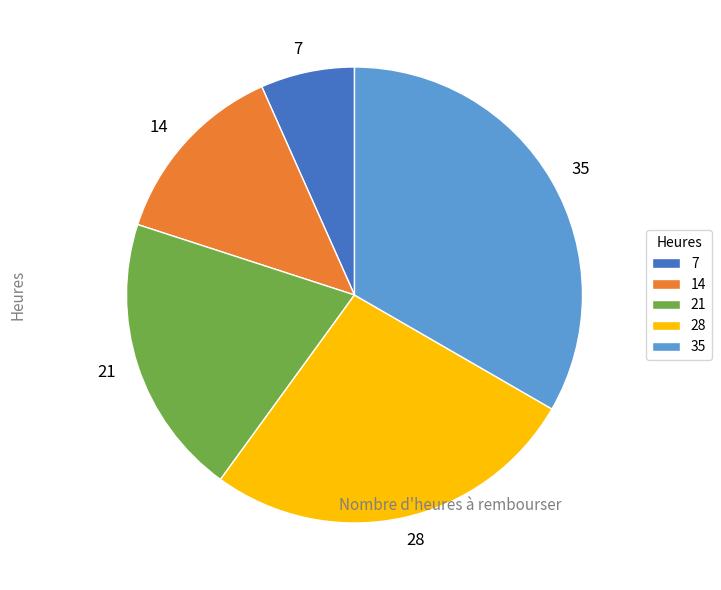

Rank the categories by value from lowest to highest.

7, 14, 21, 28, 35